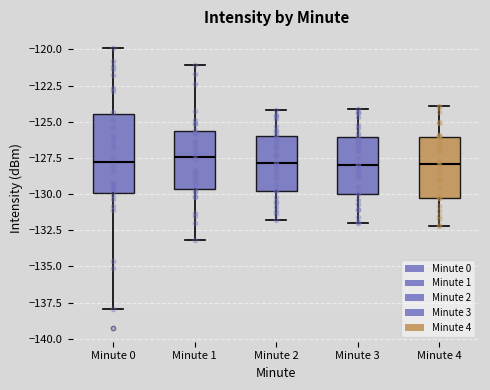

Where is the lower edge of the box for Minute 3 on the y-axis? The values are not printed on the chart, so give them approximately, as read against the axis.

-130.0